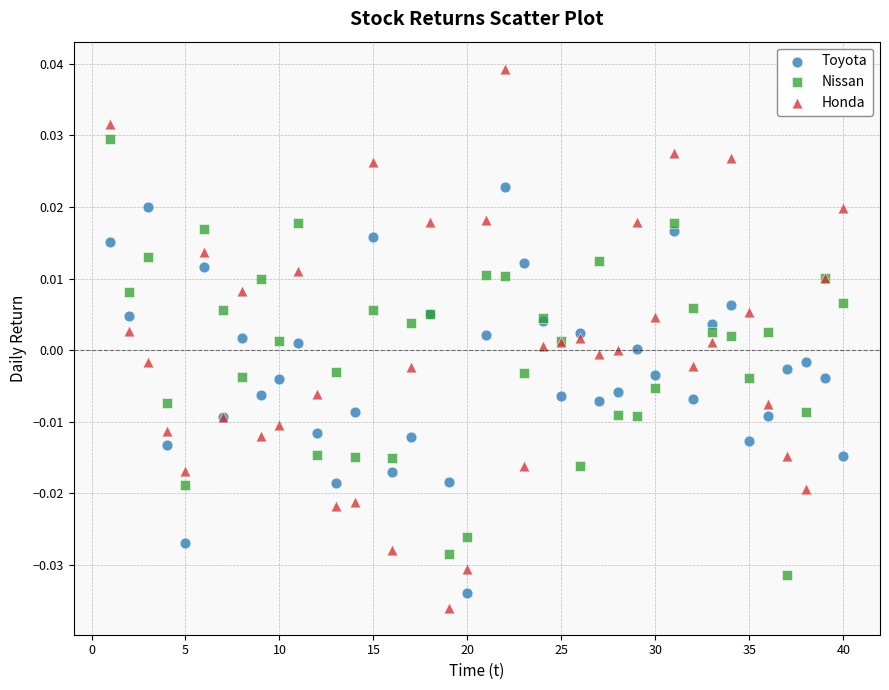

Which series reaches the maximum Y coordinate?

Honda